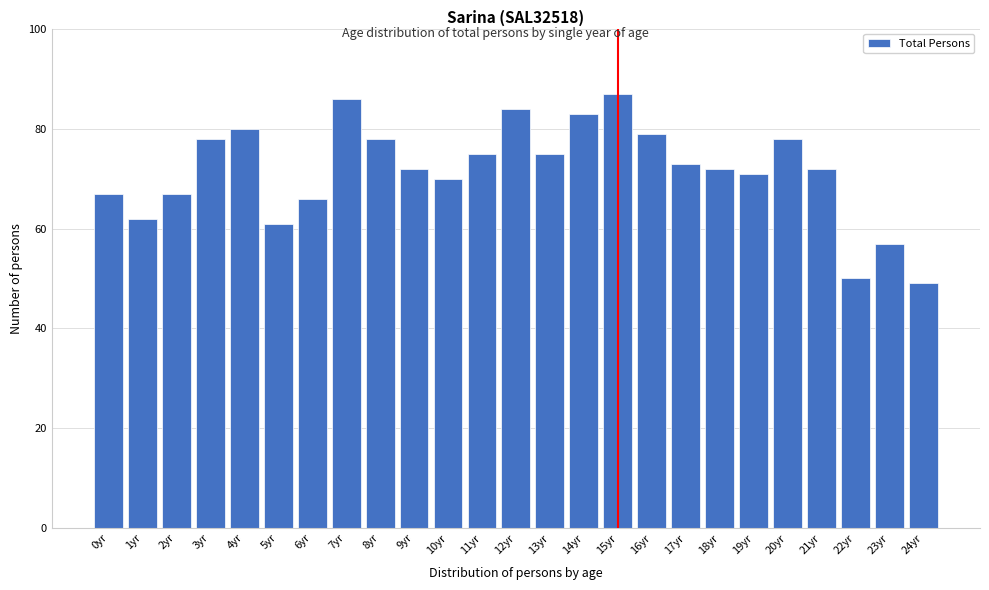

Reading left to right, extract all data points from this chart.

67	62	67	78	80	61	66	86	78	72	70	75	84	75	83	87	79	73	72	71	78	72	50	57	49